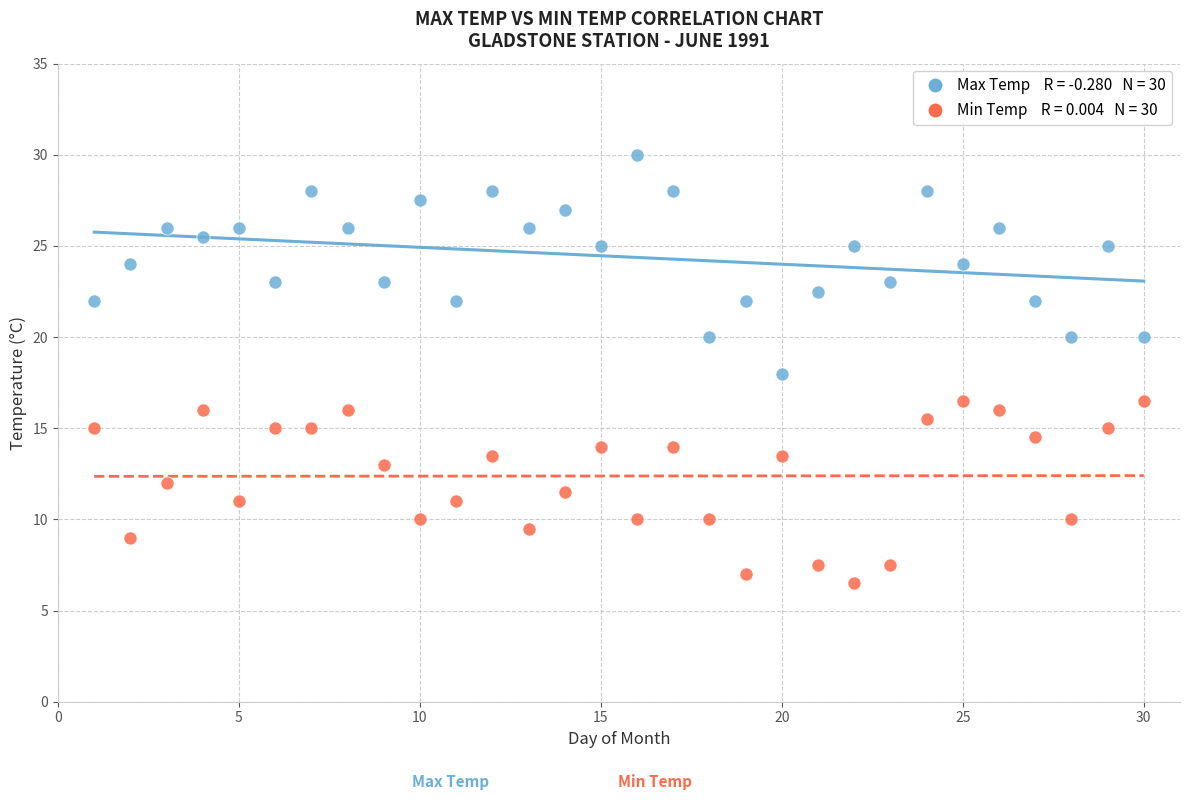

Across all data points, what is the range of Y values (max minus min)?

23.5